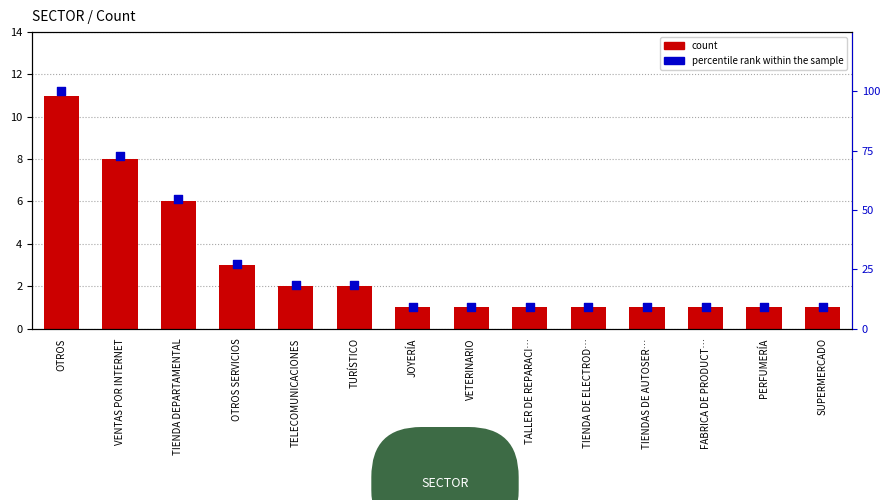

Which series contains the lowest Y value?

count